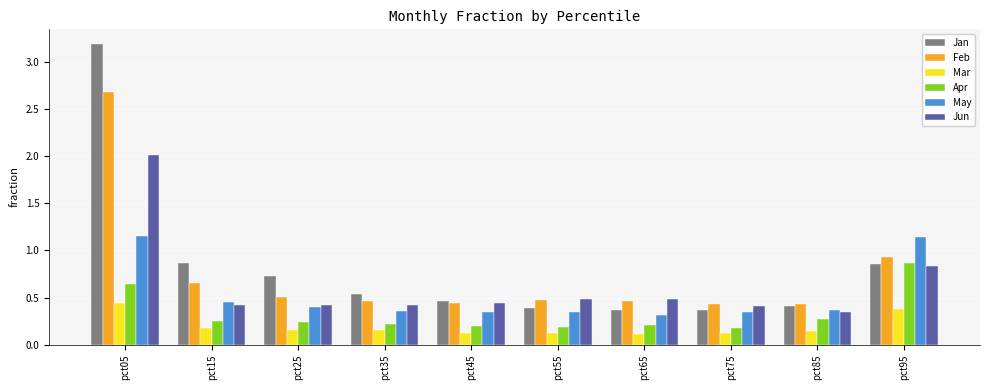

How many bars are there in total?

60